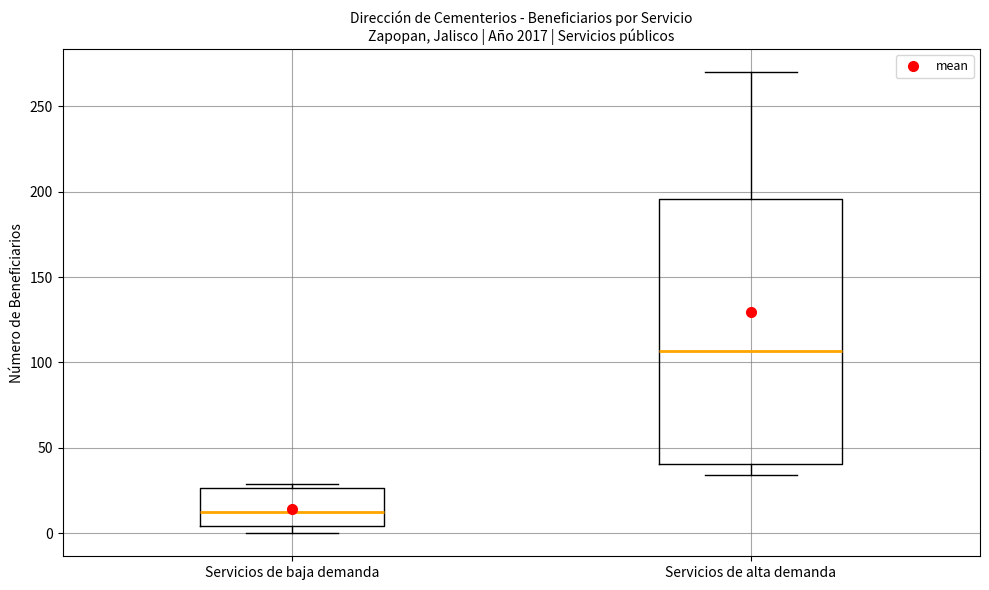

Comparing the boxes themselves (not the whiskers), which one is the tallest?

Servicios de alta demanda